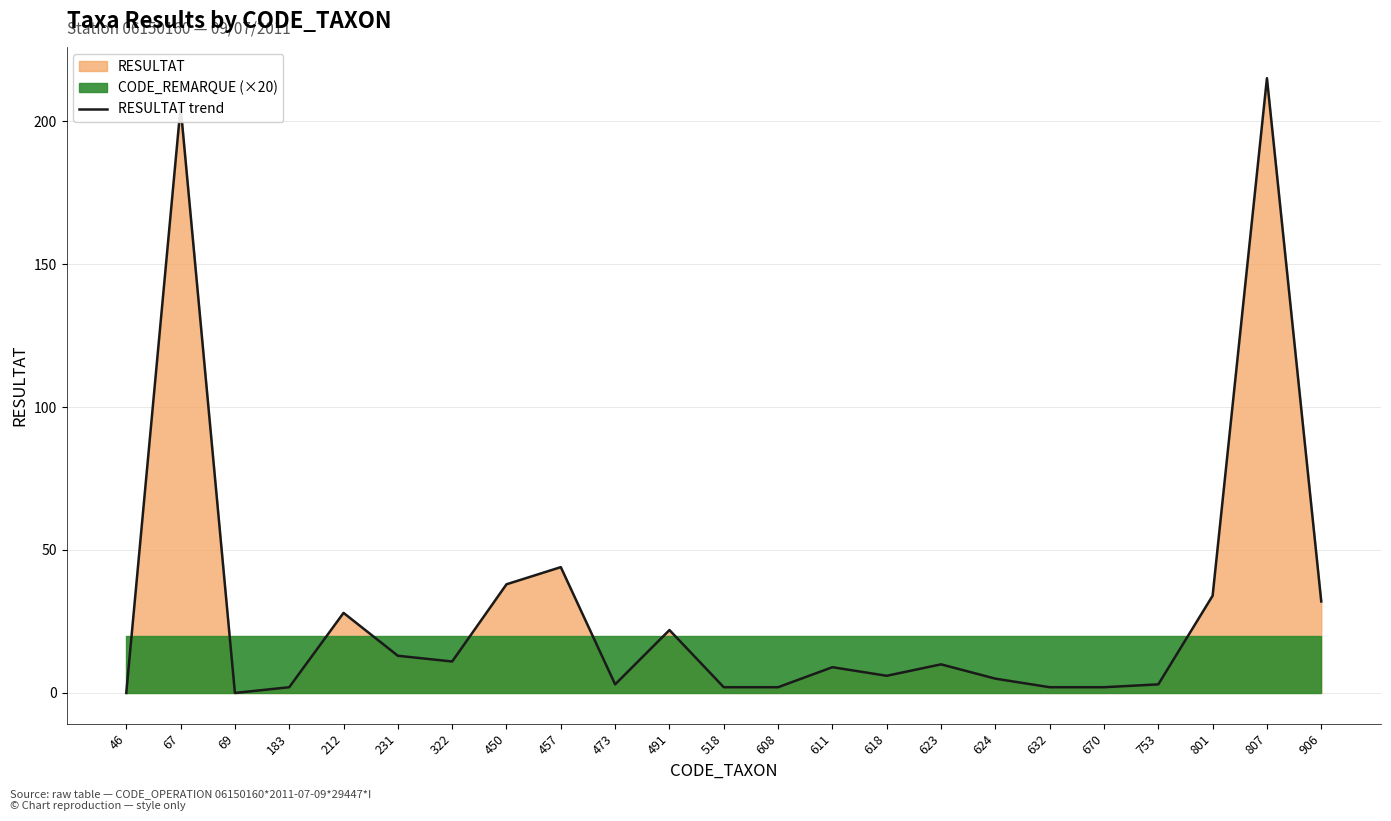

Reading right to left, extract all data points from this chart.

906=32	807=215	801=34	753=3	670=2	632=2	624=5	623=10	618=6	611=9	608=2	518=2	491=22	473=3	457=44	450=38	322=11	231=13	212=28	183=2	69=0	67=205	46=0